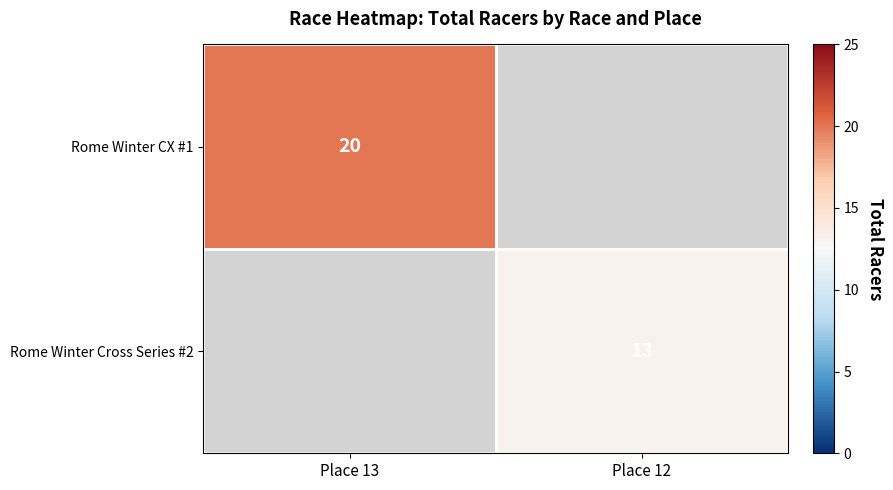

Count the number of categories in the chart.

2